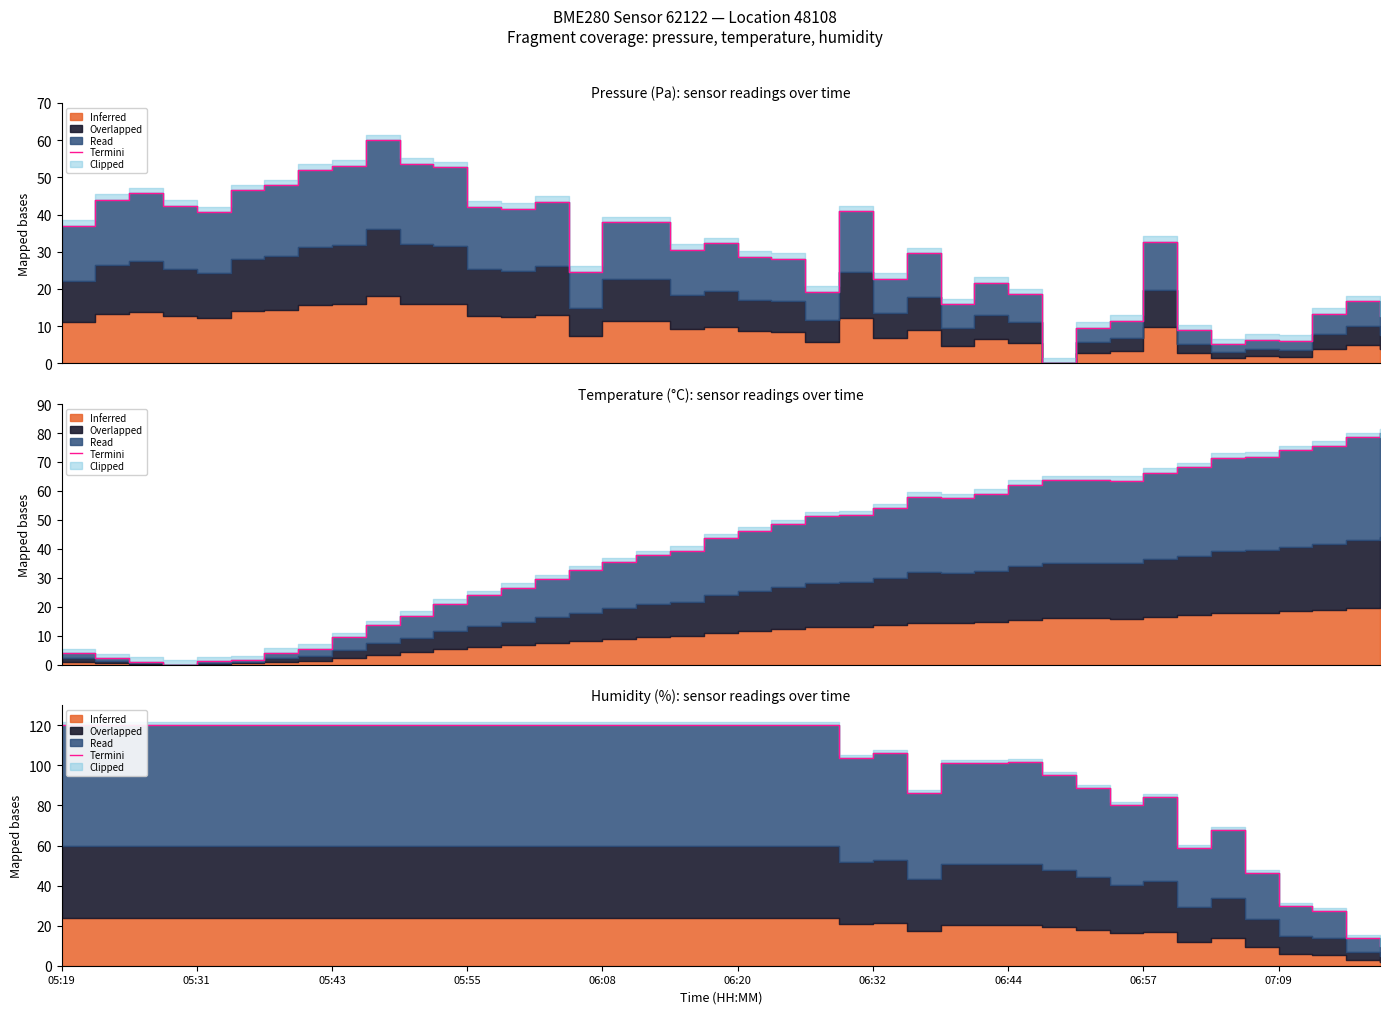

True or false: the data shows 15.3 at 39.

False